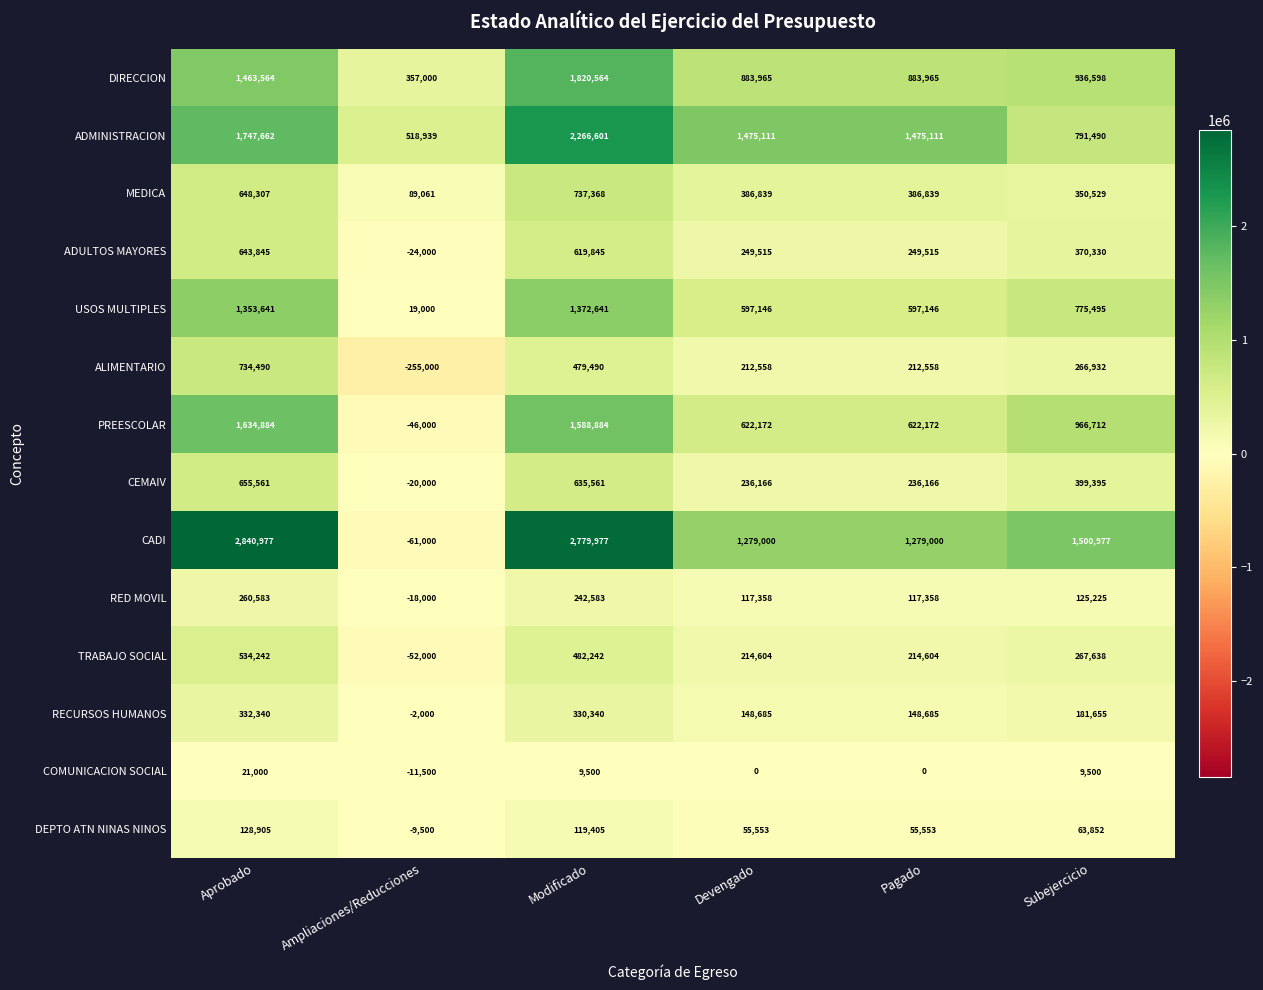

Which label corresponds to the smallest value in the chart?

Ampliaciones/Reducciones